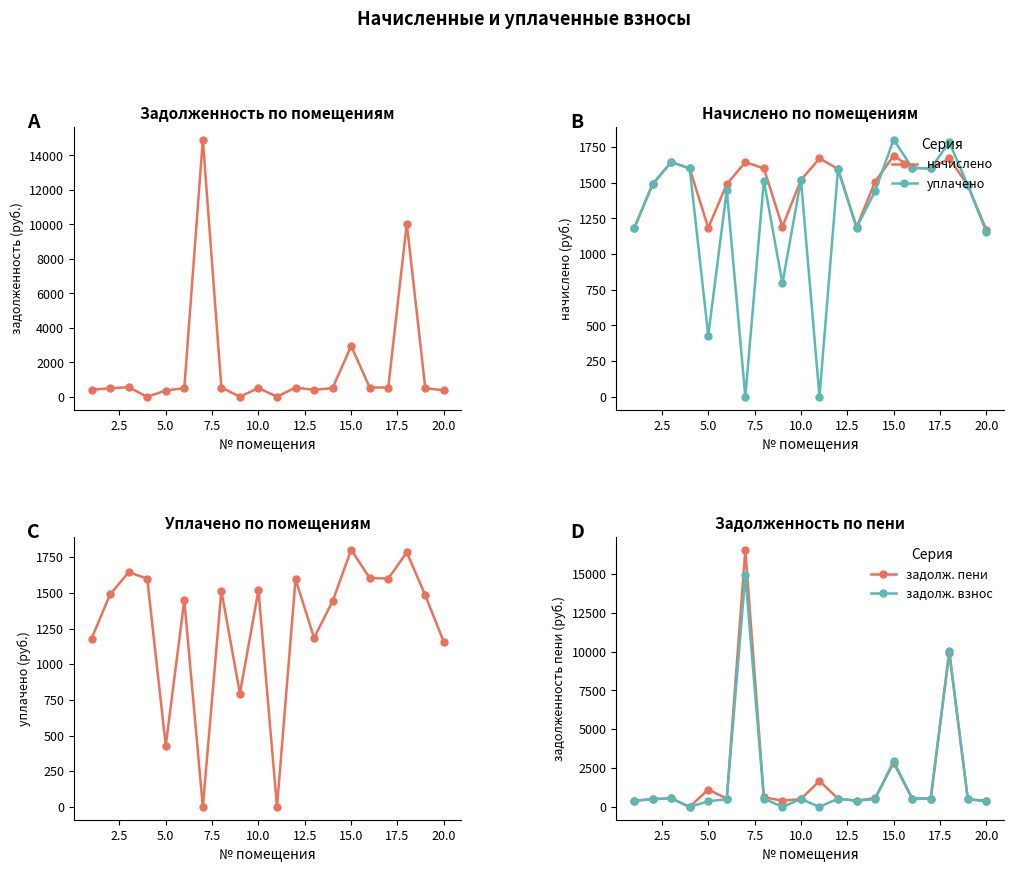

What is the difference between the maximum and minimum values in the задолж. взнос series?

14911.0